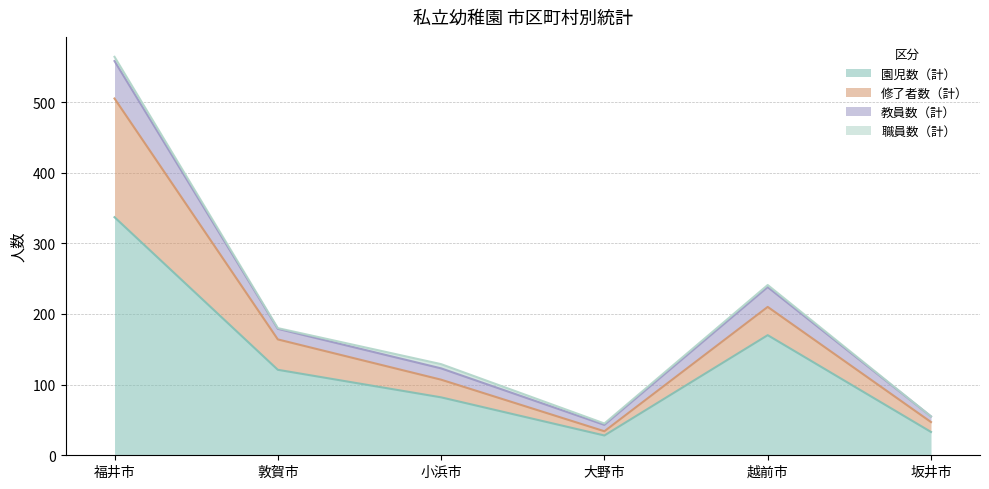

At which category is the sum across all series the highest?

福井市